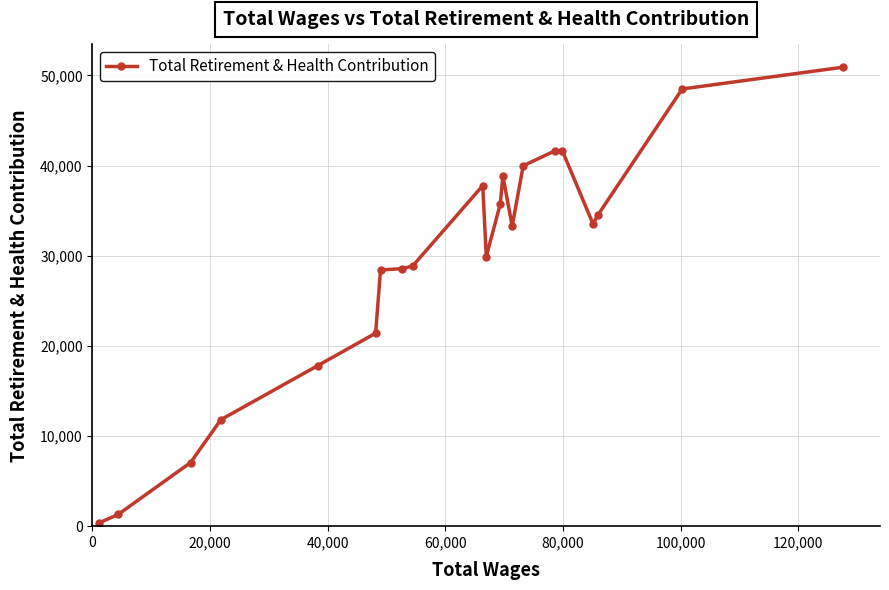

How many distinct data groups are displayed?

1